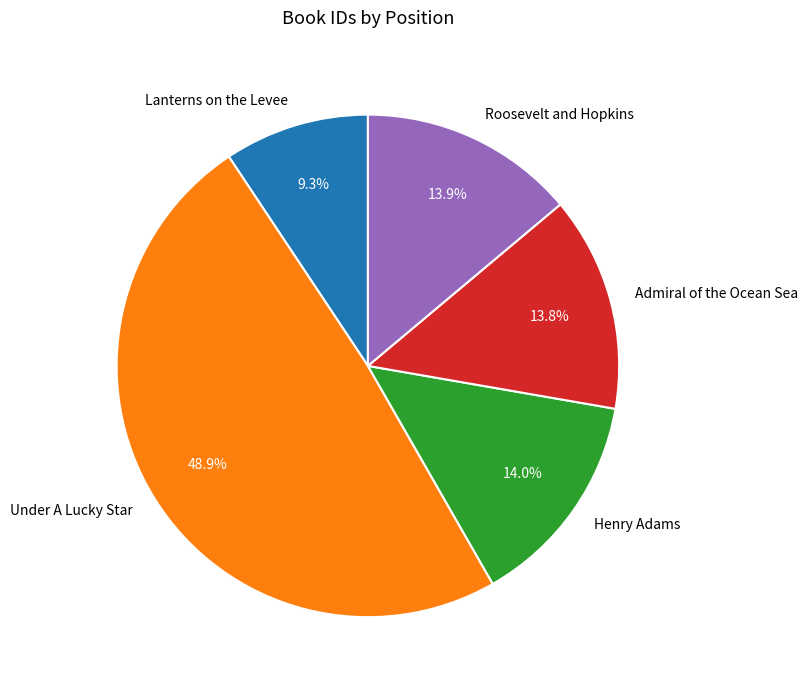

Approximately how many times larger is the value at Roosevelt and Hopkins compared to Admiral of the Ocean Sea?

1.0